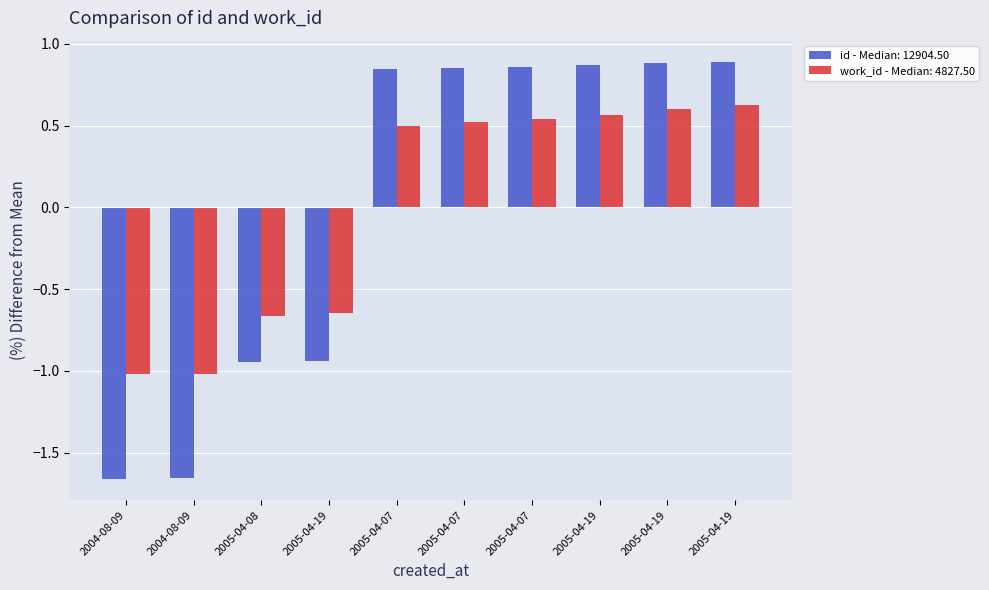

How many groups of bars are there?

10